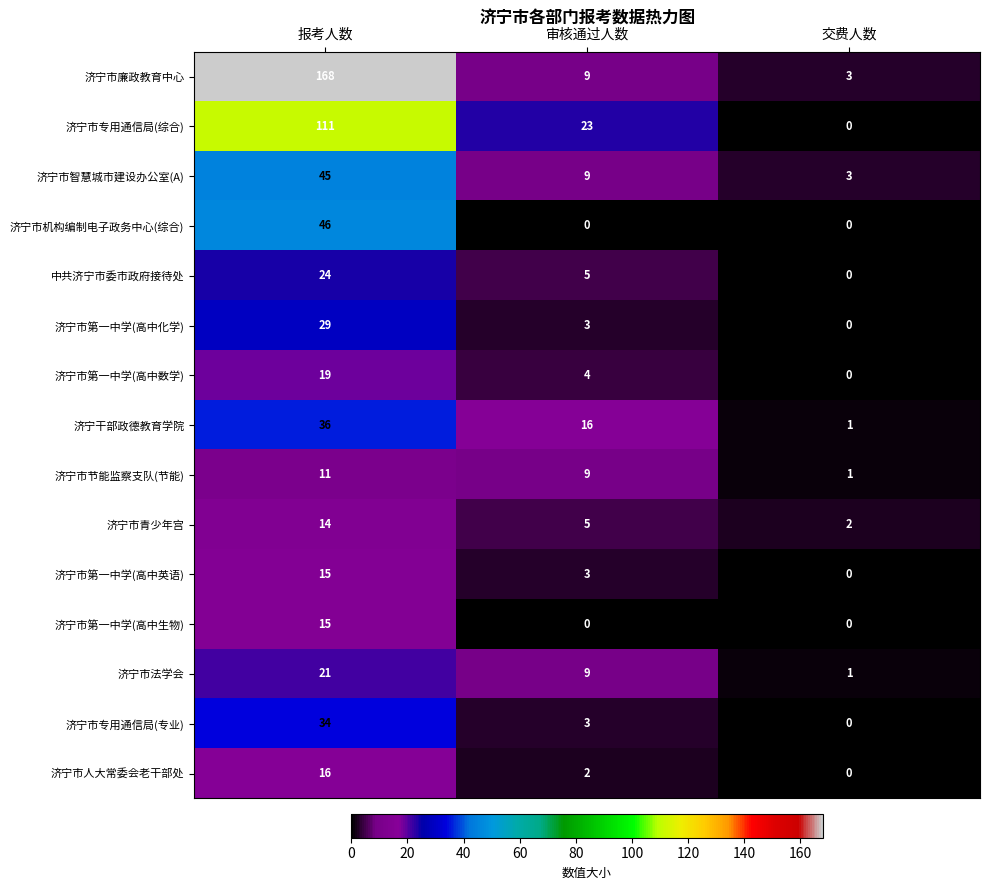

Between 审核通过人数 and 交费人数, which series saw the biggest shift?

济宁市专用通信局(综合)